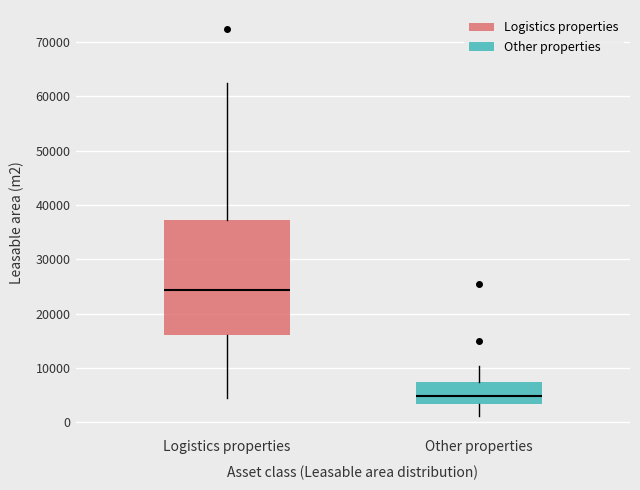

Where does the upper whisker of the box for Logistics properties end on the y-axis? The values are not printed on the chart, so give them approximately, as read against the axis.

62000